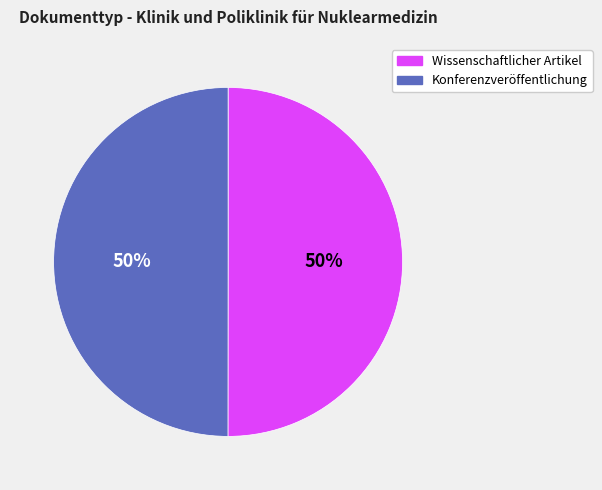

Approximately how many times larger is the value at Wissenschaftlicher Artikel compared to Konferenzveröffentlichung?

1.0